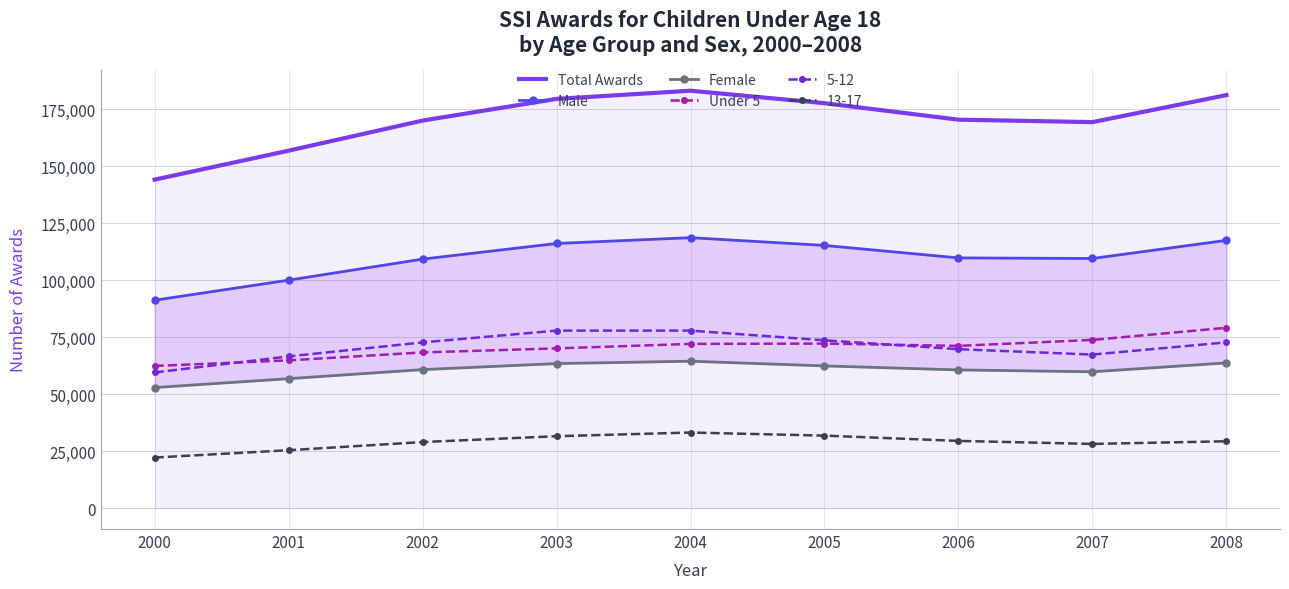

True or false: Total Awards and Under 5 intersect in this chart.

False